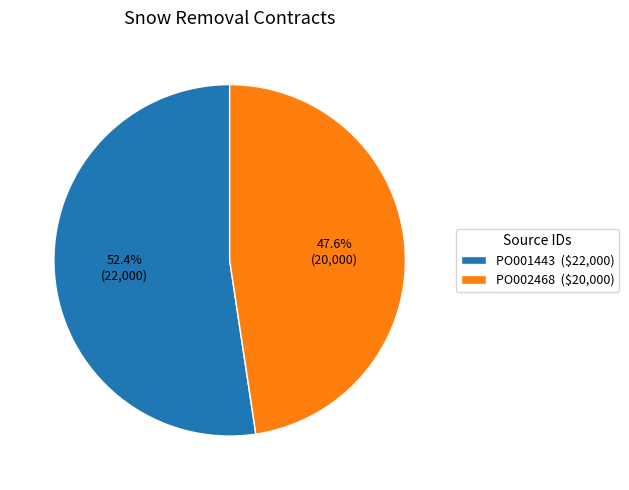

To the nearest percent, what percentage of the pie is PO002468?

48%